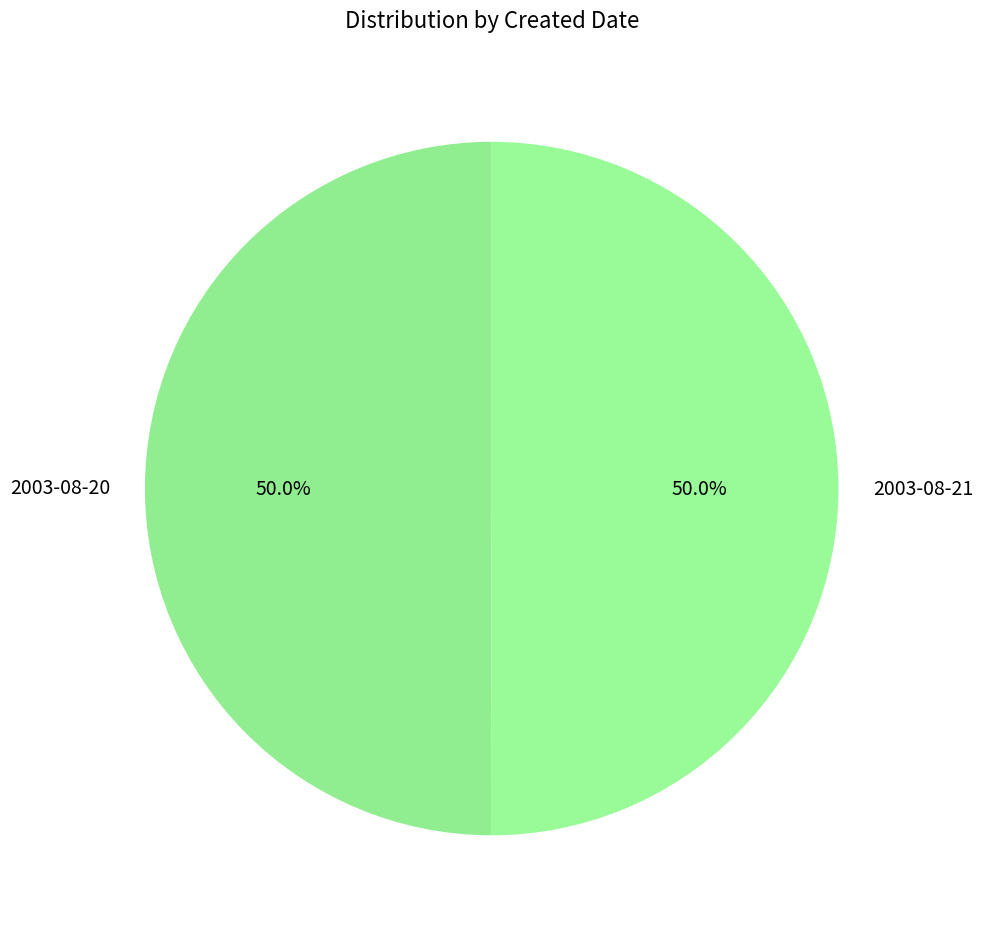

True or false: 2003-08-21 accounts for 50% of the total.

True